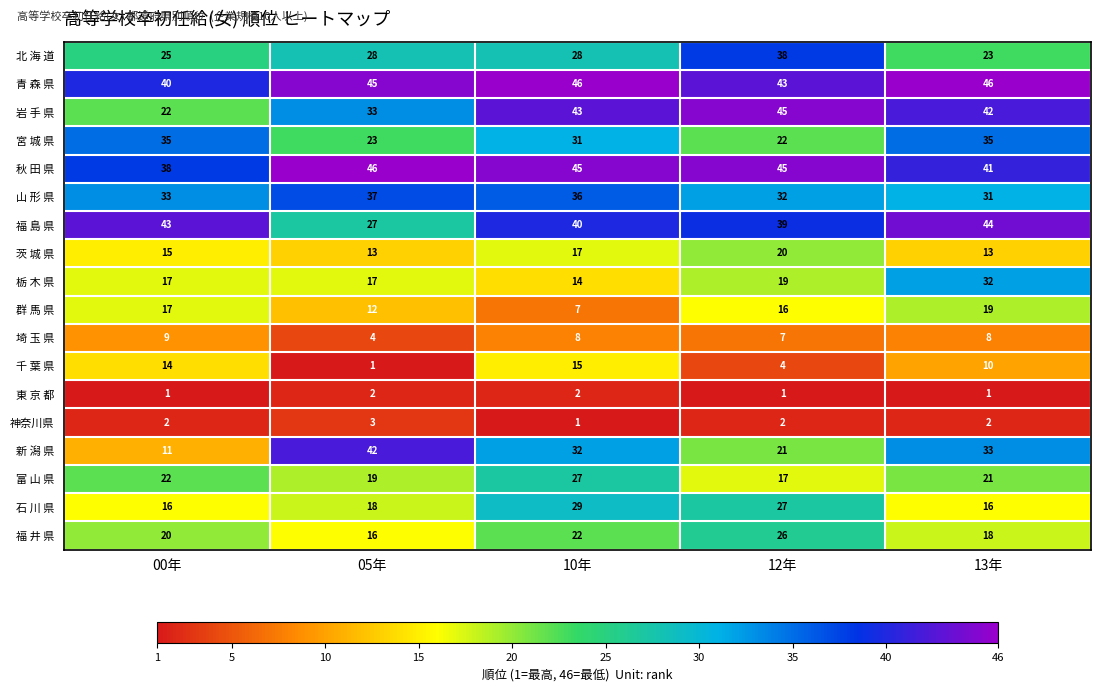

At which label does 新 潟 県 reach its peak?

05年